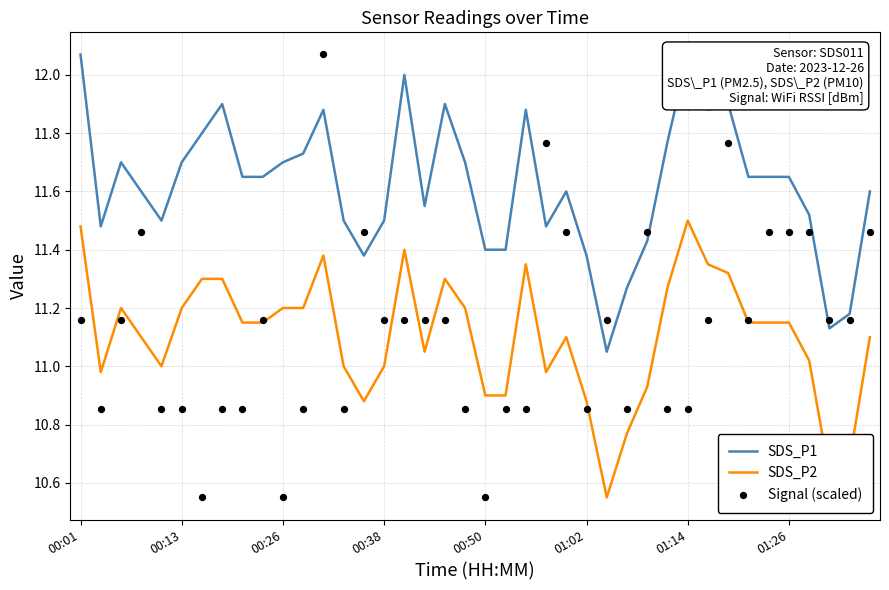

At how many categories does at least one series exceed 10?

40